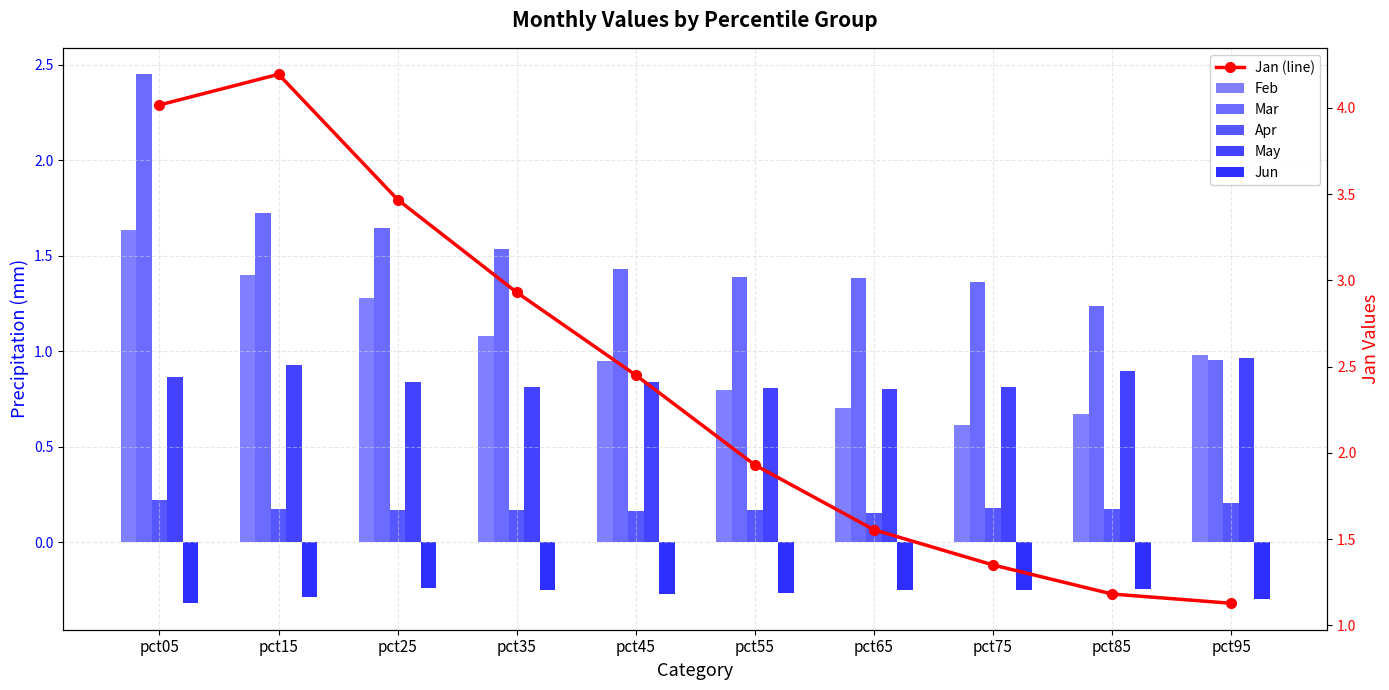

At which category is the sum across all series the highest?

pct05